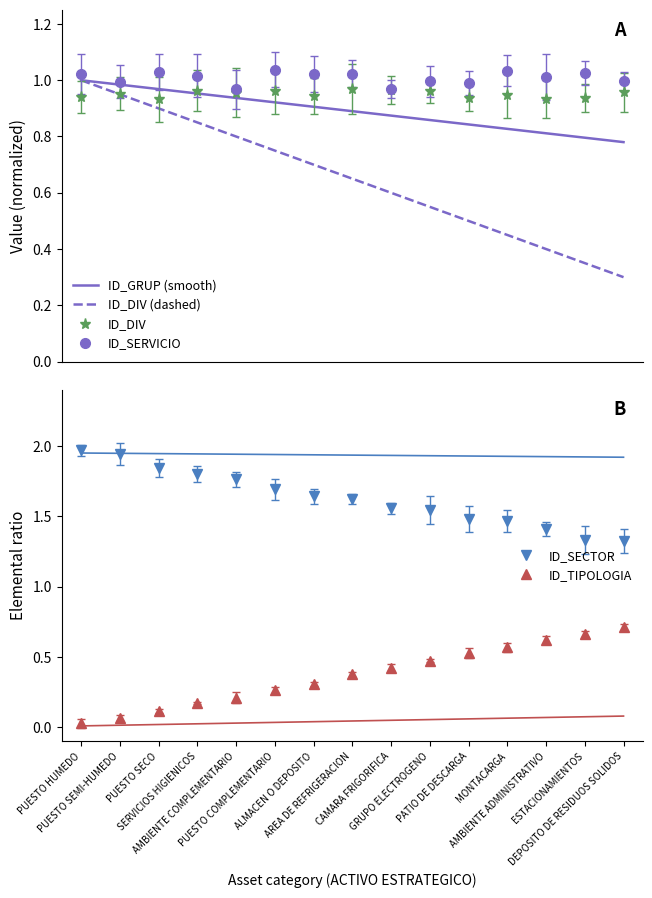

The ID_DIV (dashed) series shows 1.1 at PUESTO COMPLEMENTARIO. True or false?

False